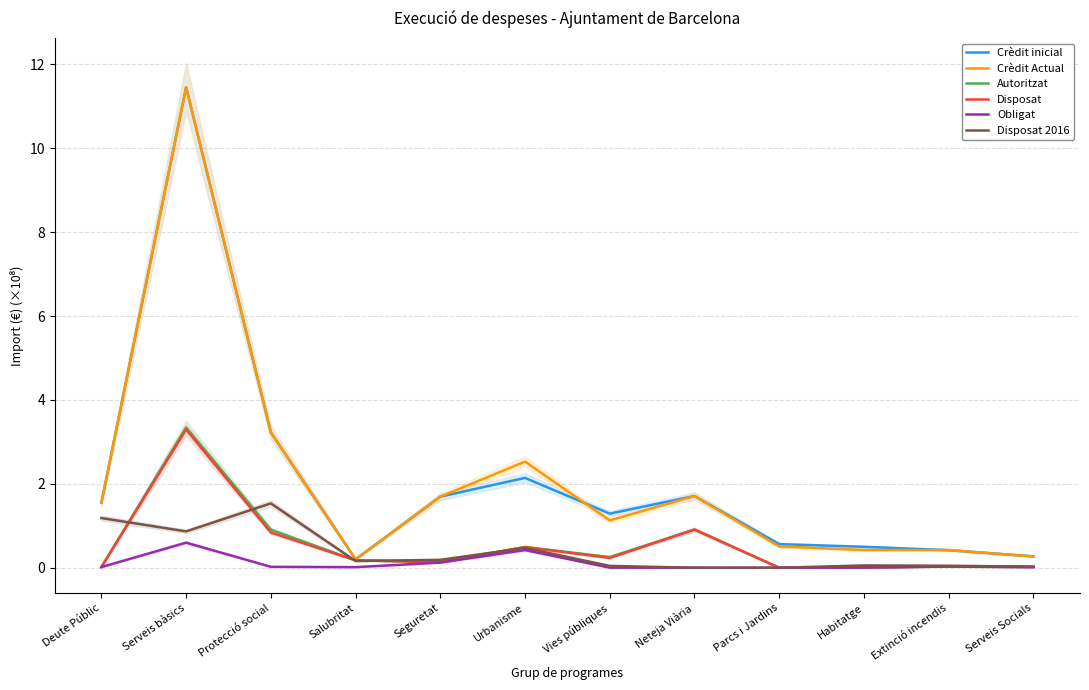

What position from the left is Habitatge?

10